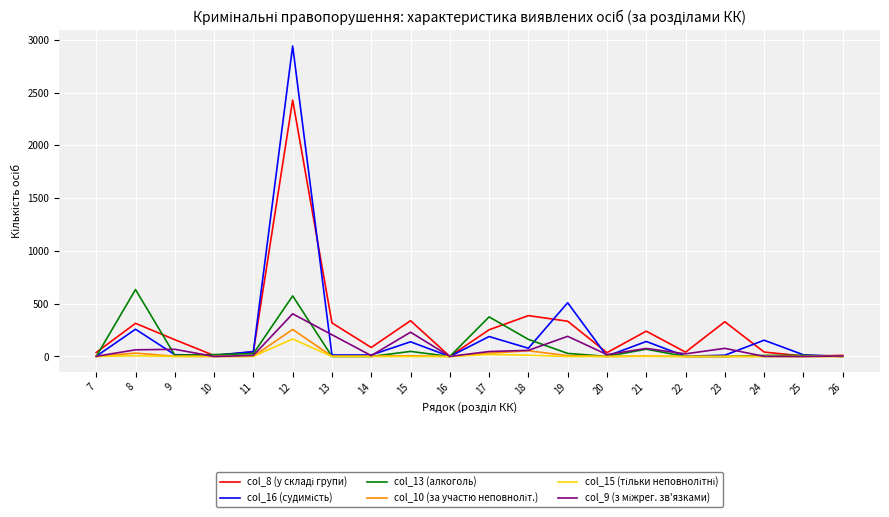

What is the greatest value displayed?

2941